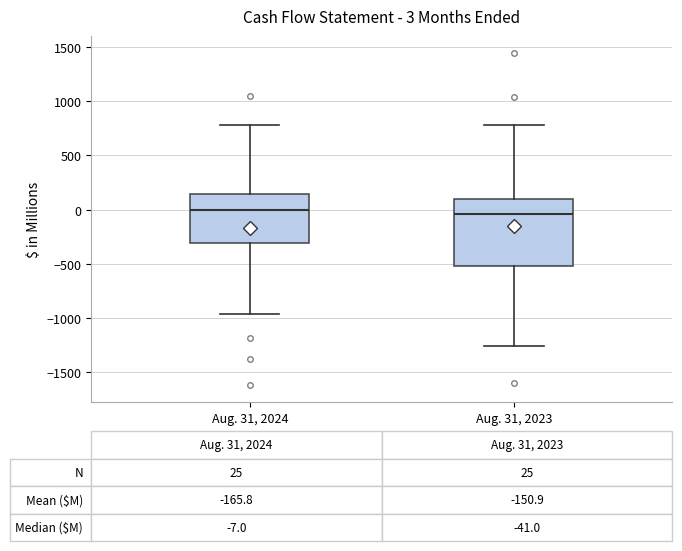

Which box is the tallest, from its lower edge to its upper edge?

Aug. 31, 2023